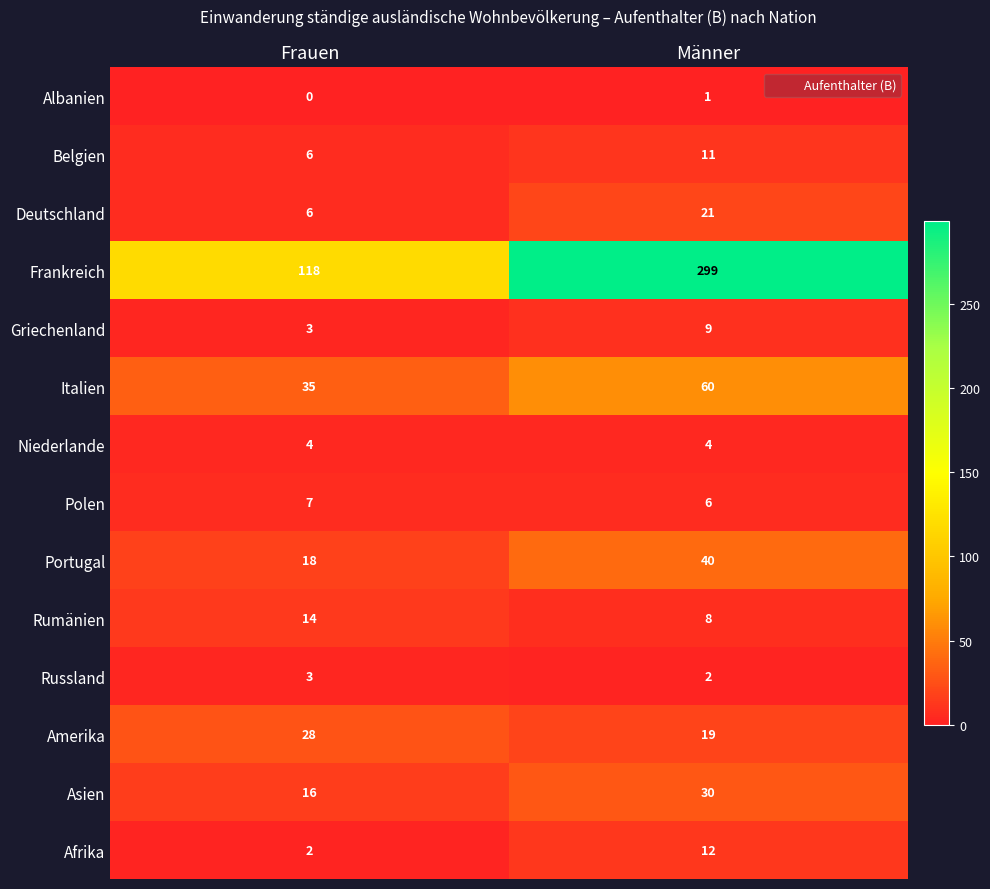

Count the number of categories in the chart.

2